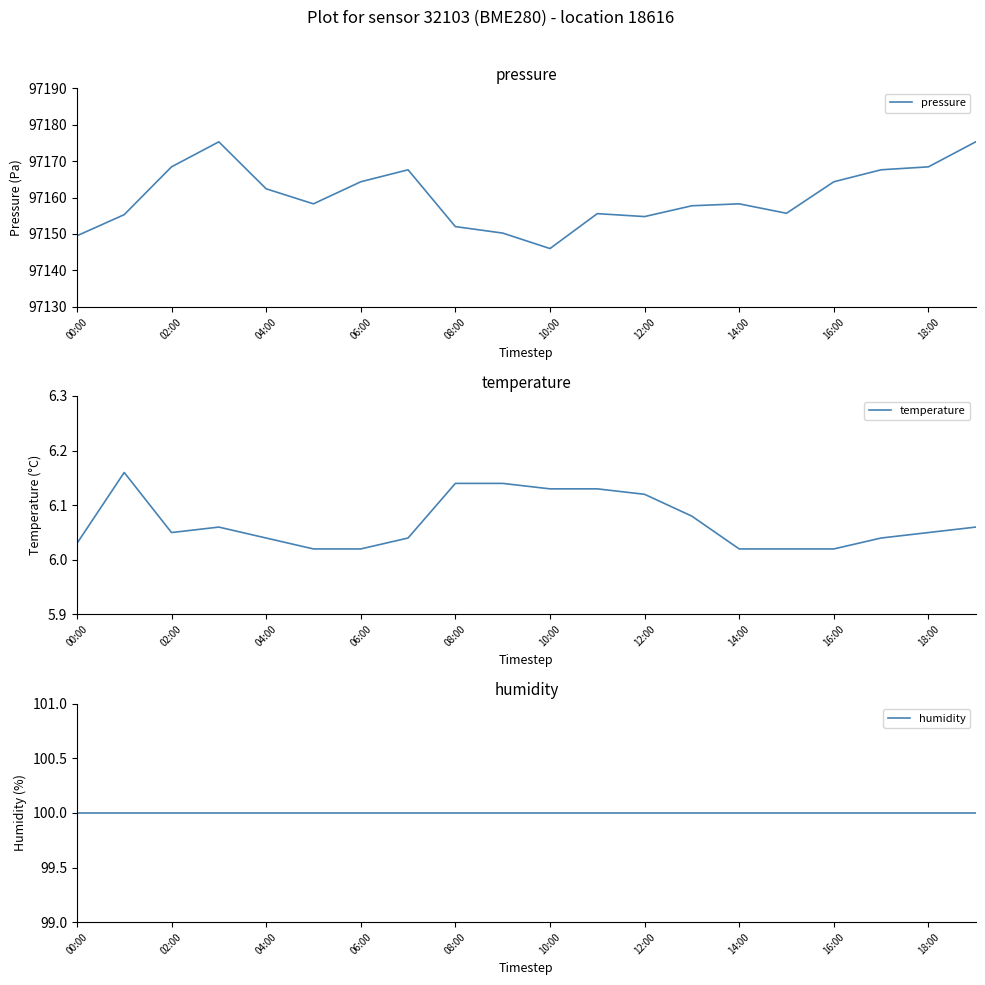

True or false: humidity and pressure intersect in this chart.

False